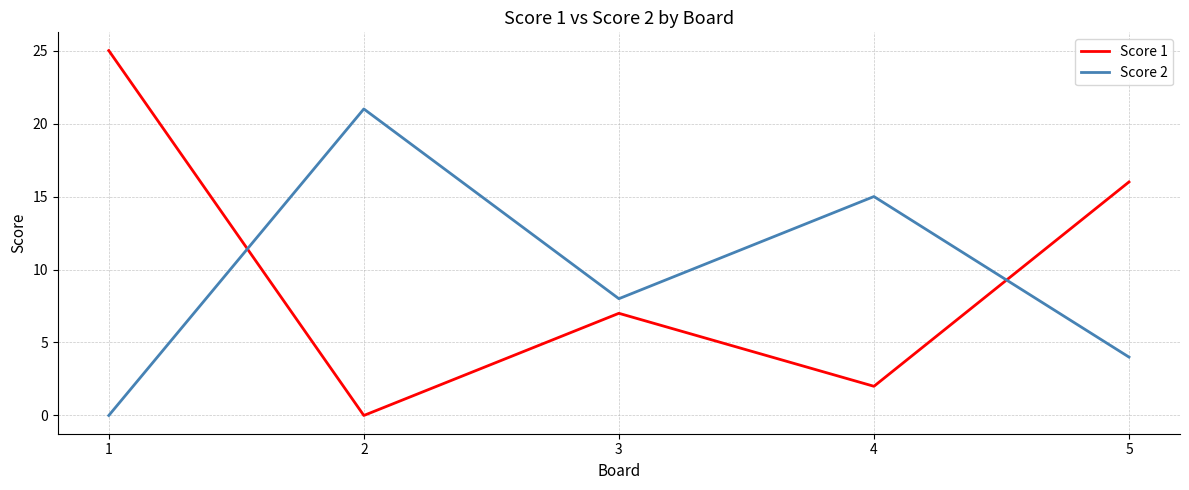

At which category does Score 2 reach its first local valley?

3